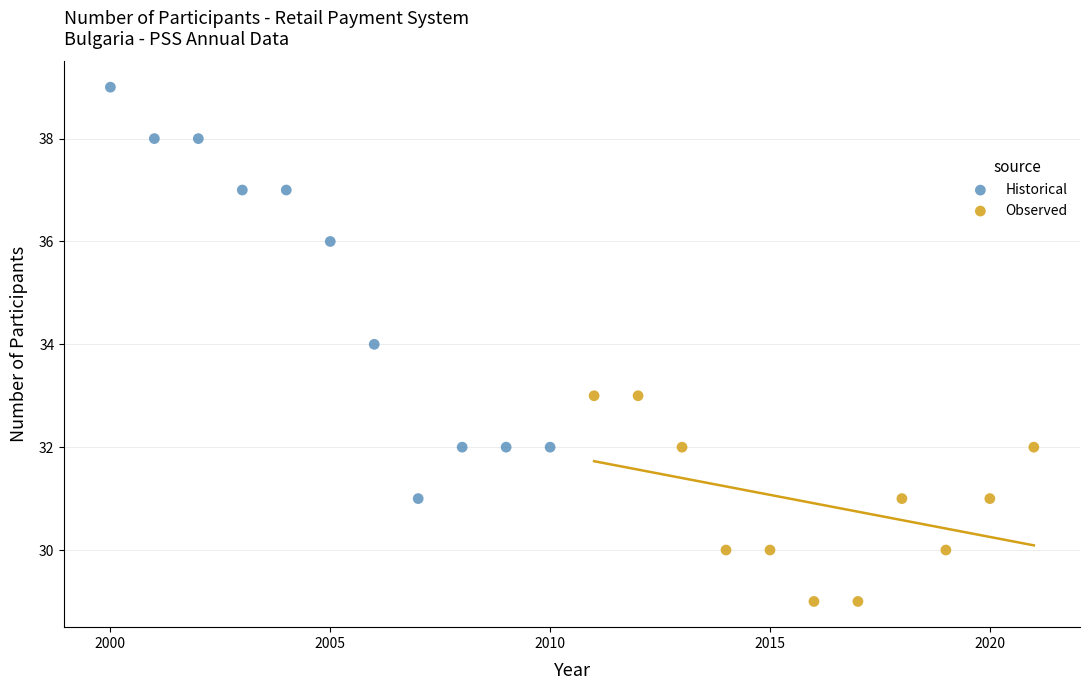

Which series reaches the maximum Y coordinate?

Historical